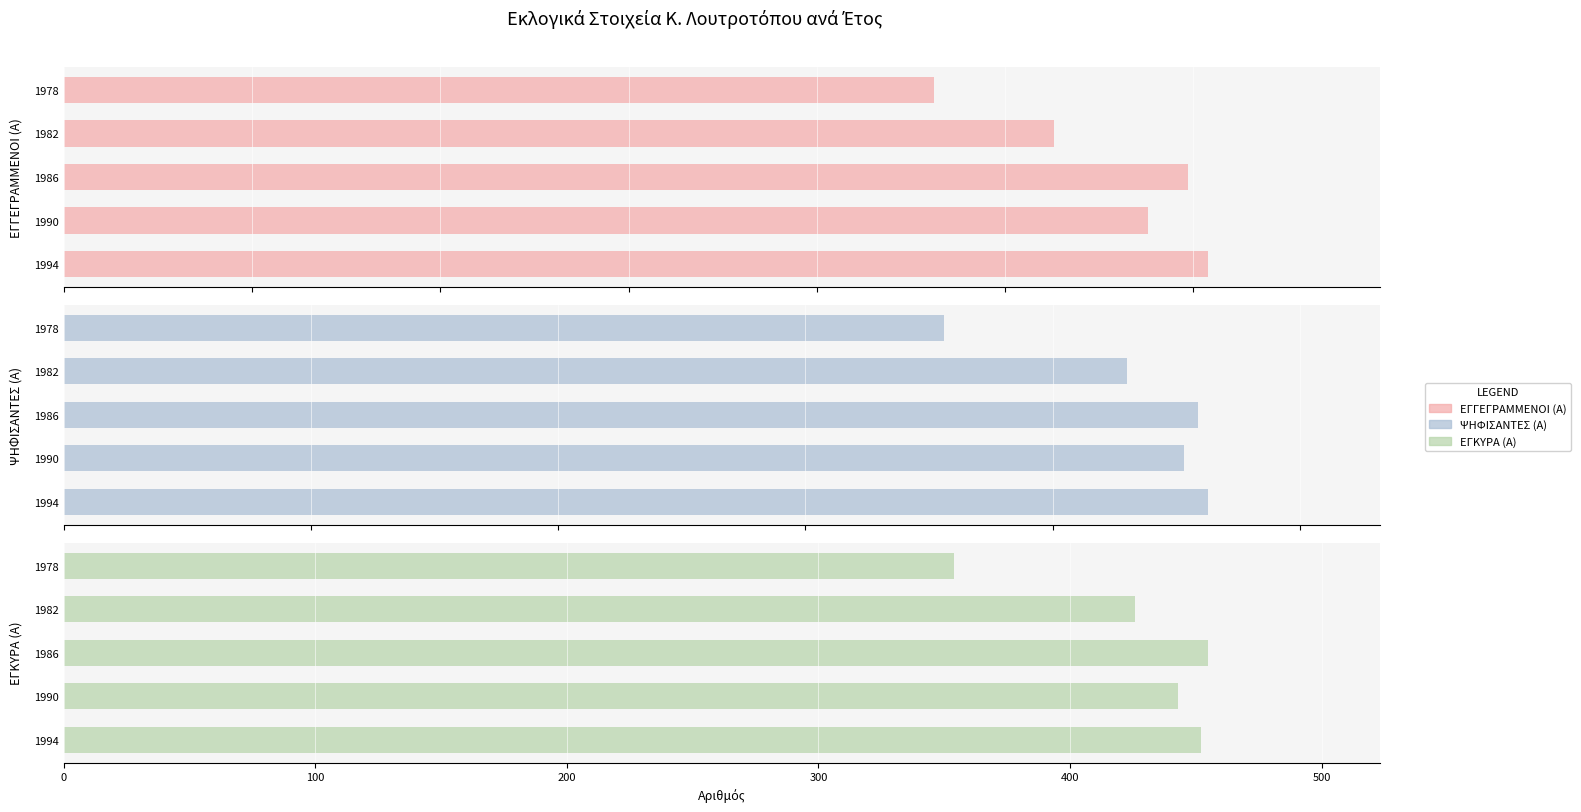

What is the sum of all ΨΗΦΙΣΑΝΤΕΣ (Α) values?

2161